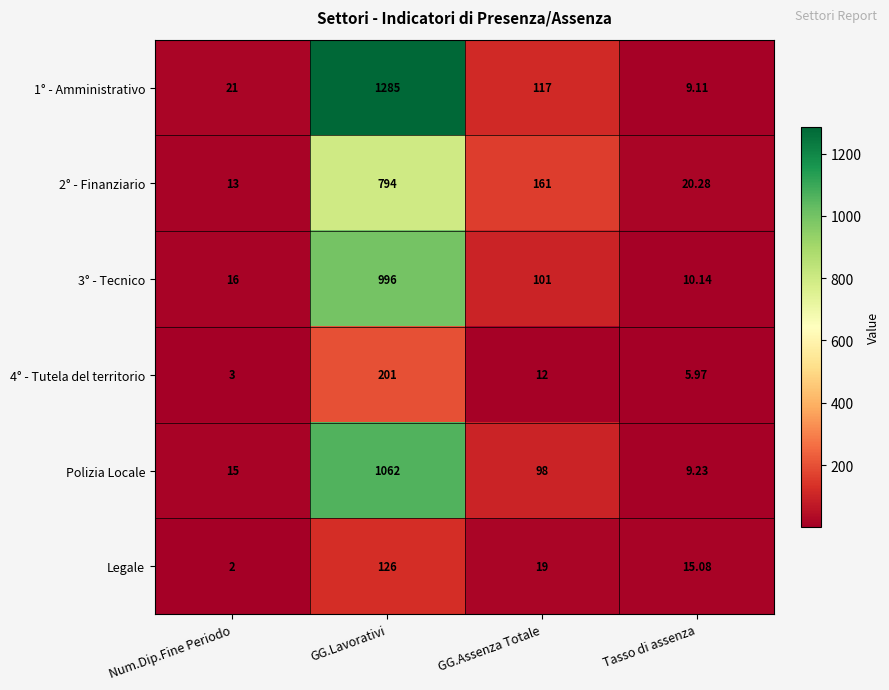

At which category is the sum across all series the highest?

GG.Lavorativi